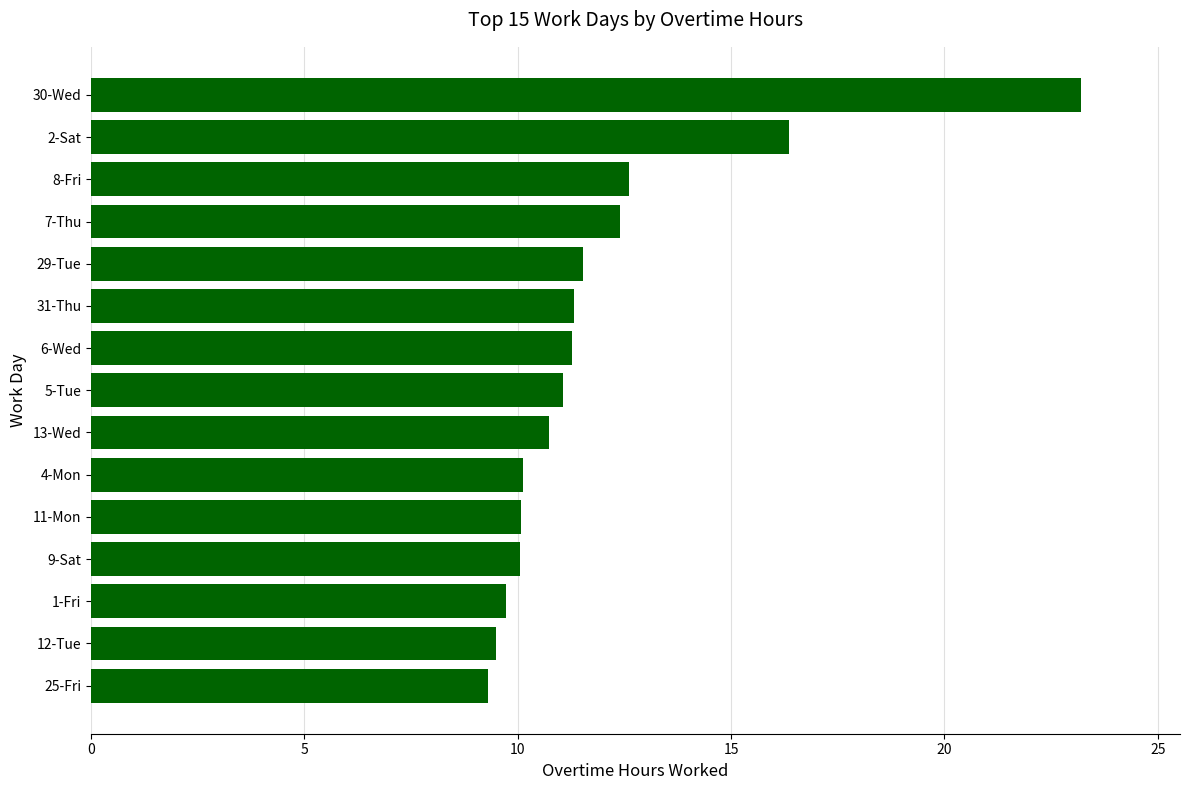

The chart shows a value of 10.1 at 11-Mon. True or false?

True